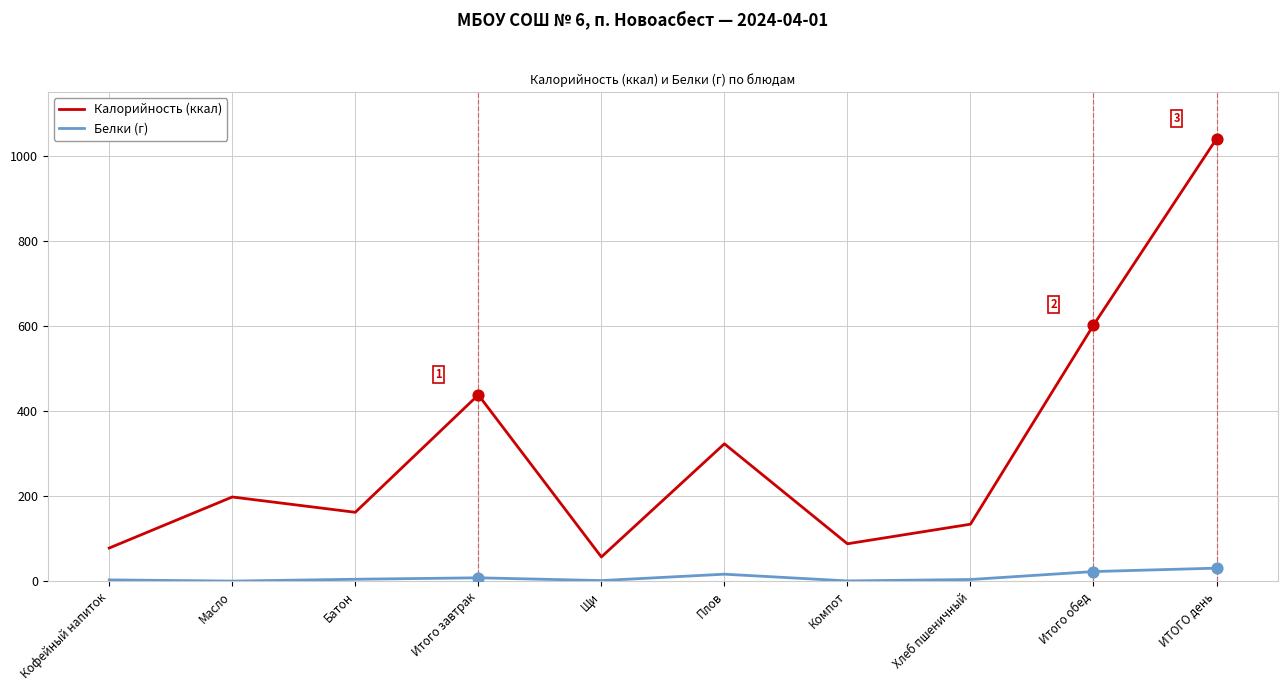

At how many categories does at least one series exceed 936?

1